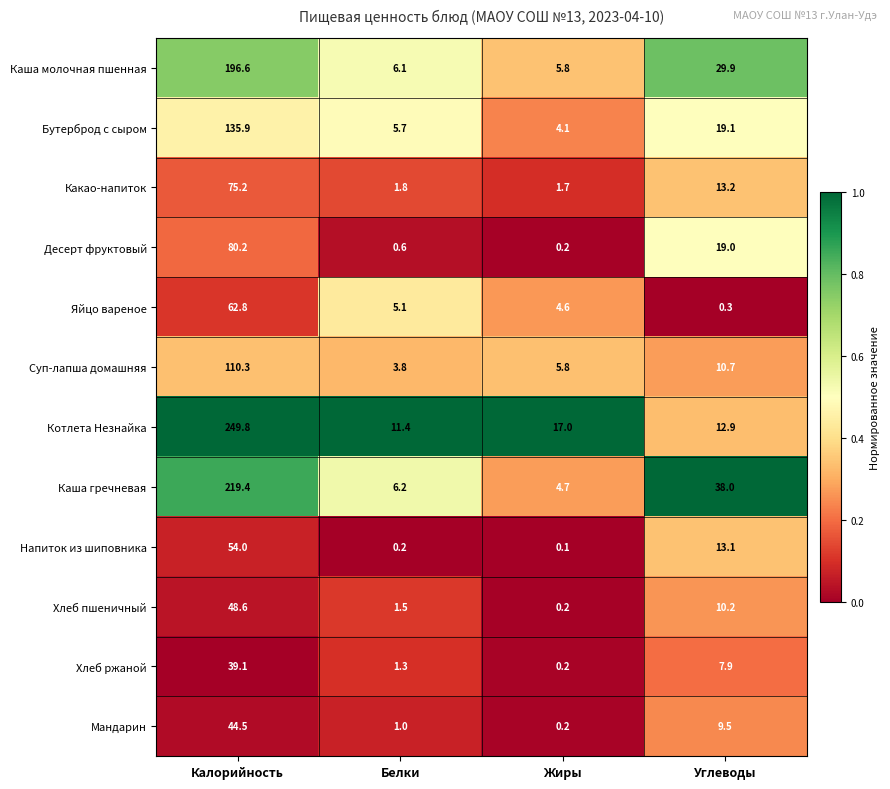

Where is Котлета Незнайка nearest to the value 130?

Жиры